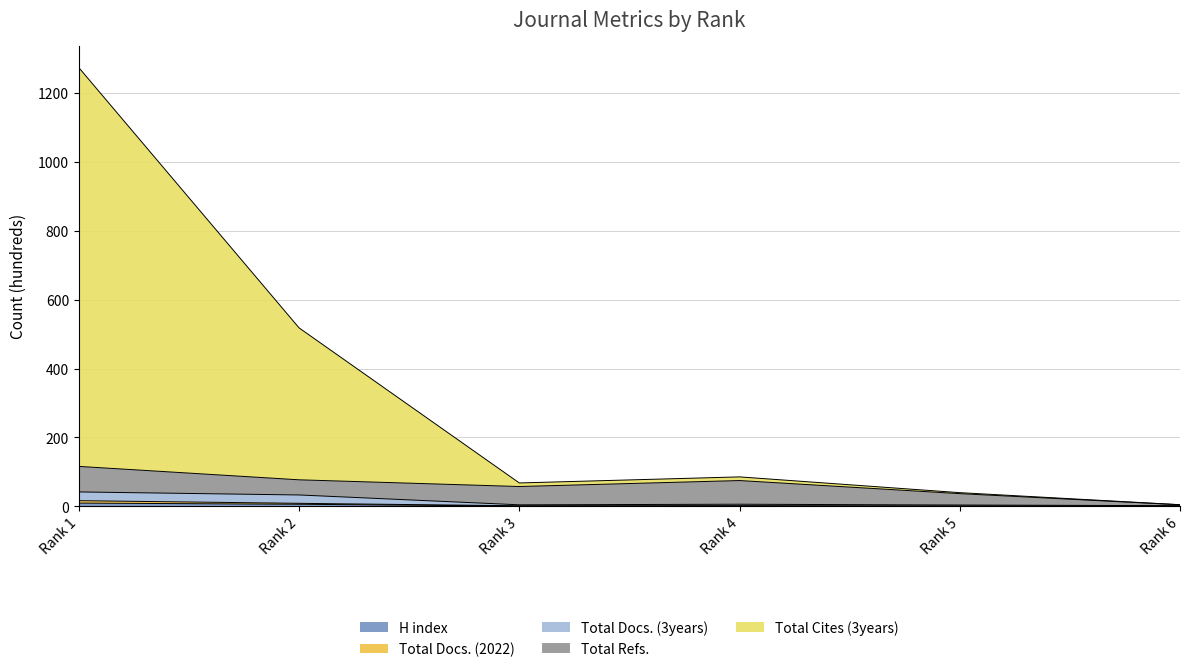

Does the chart display data point markers on the line(s)?

No